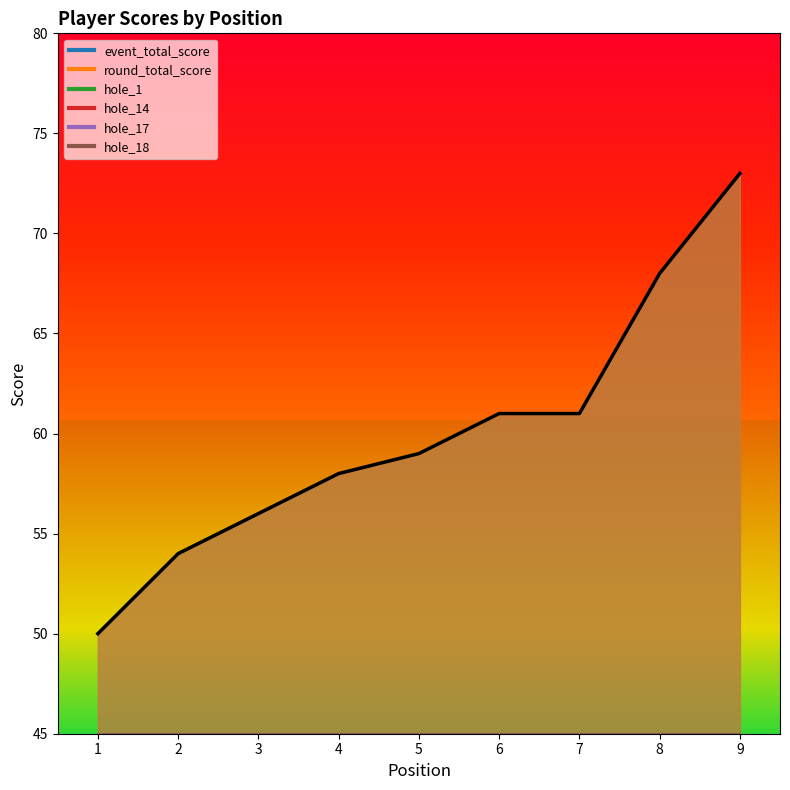

True or false: event_total_score has more than 1 interior local peaks.

False